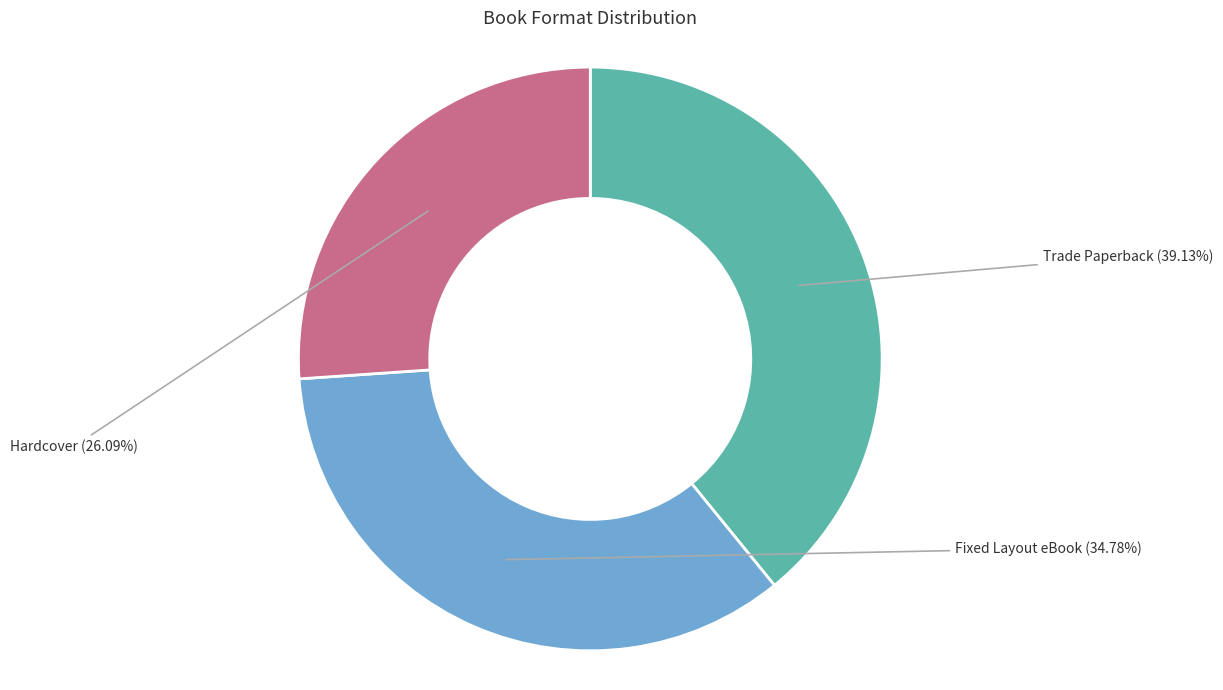

How many segments does this pie chart have?

3